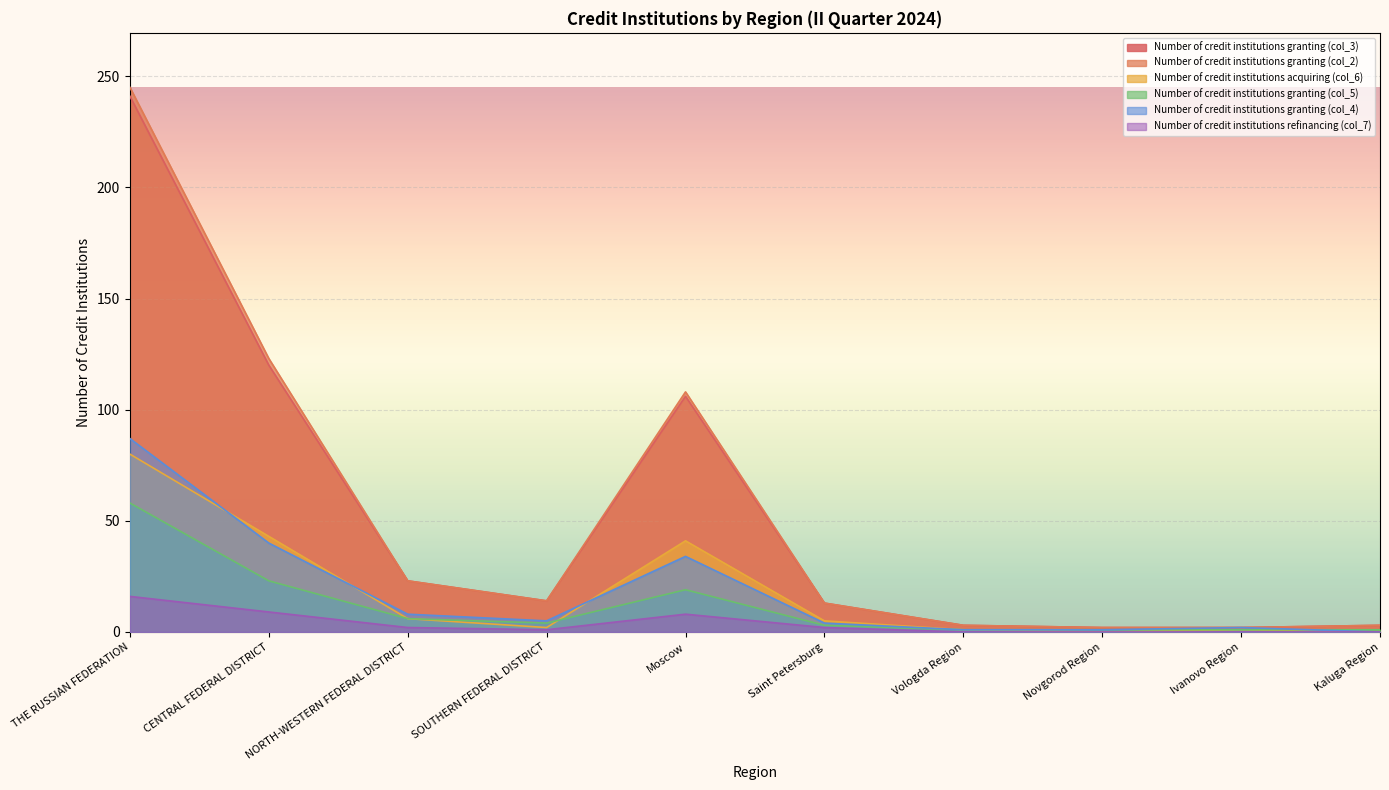

The value of Number of credit institutions granting (col_3) at THE RUSSIAN FEDERATION is 58. True or false?

False